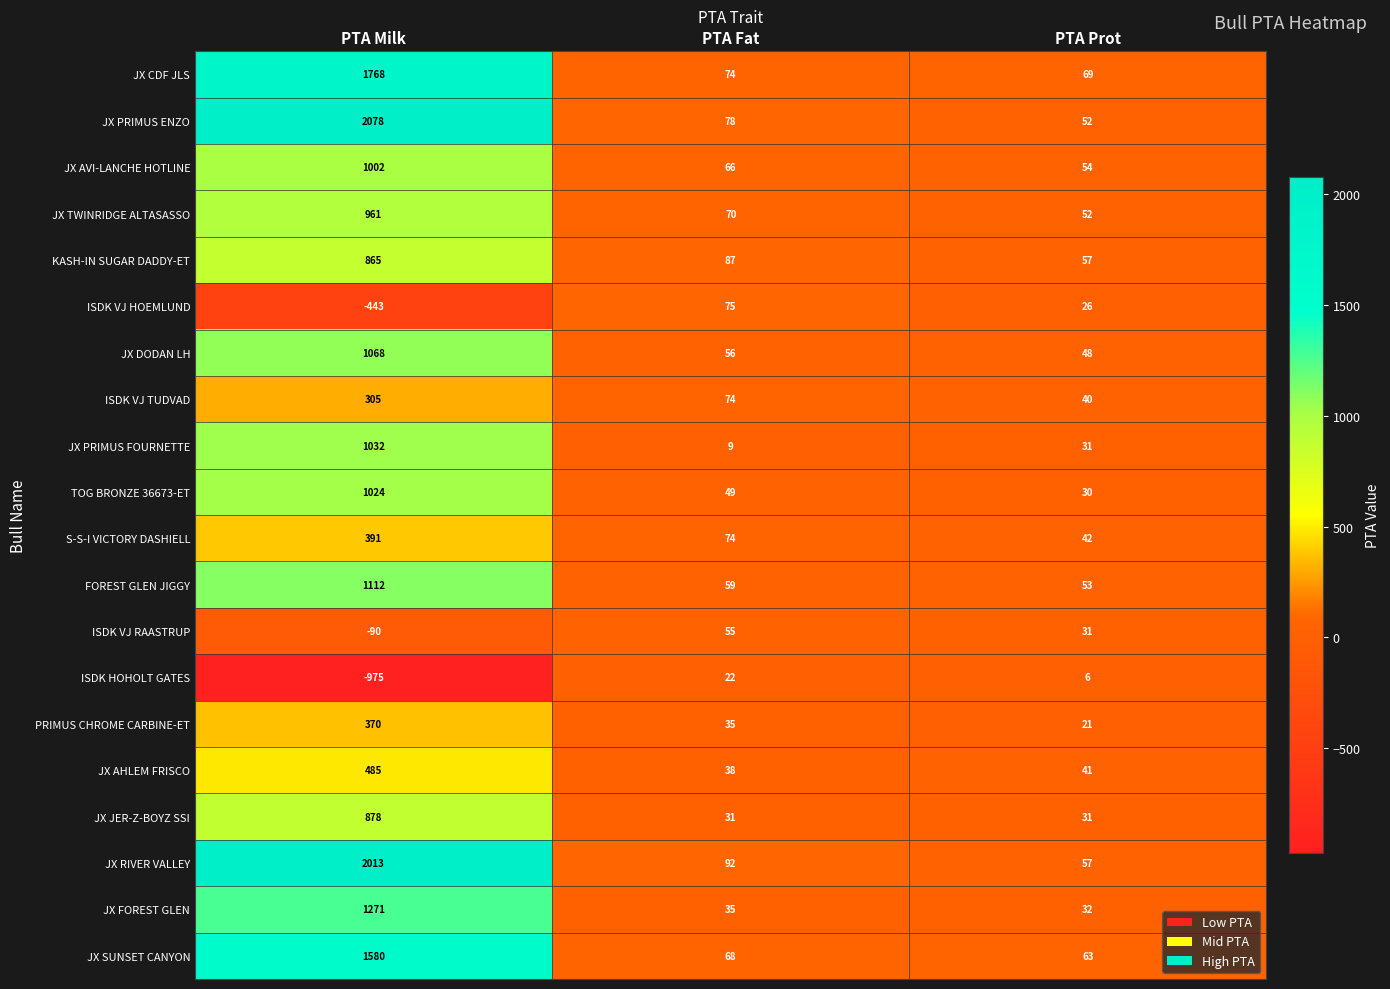

The JX FOREST GLEN series shows 32 at PTA Prot. True or false?

True